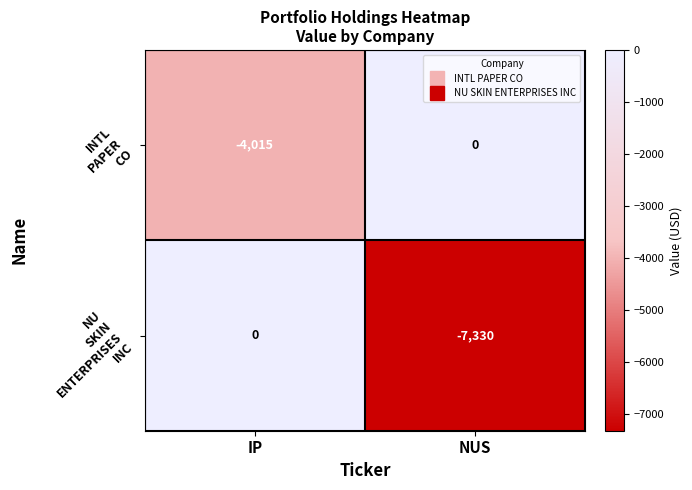

At which category is the sum across all series the highest?

IP